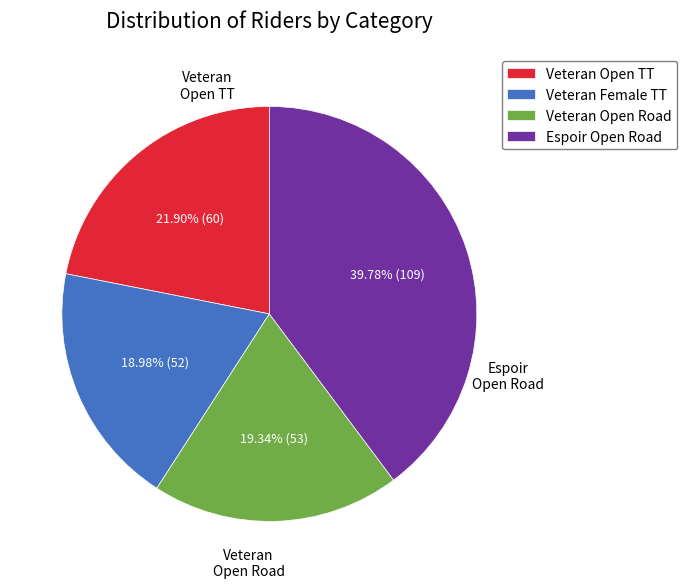

Does Espoir Open Road account for over 50% of the chart?

No